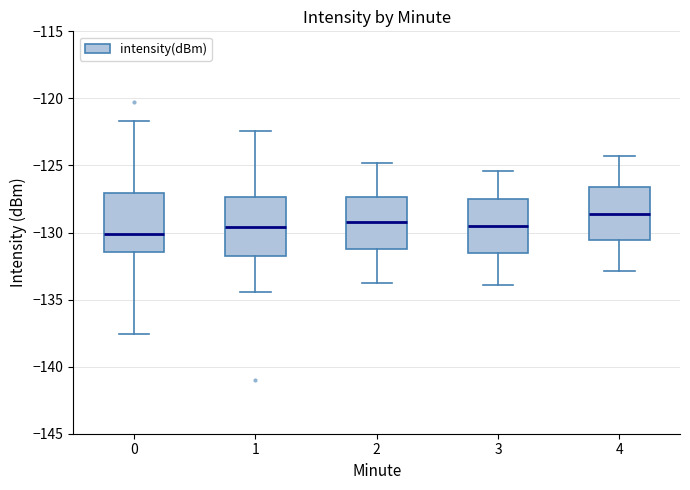

Reading left to right, transcribe this box plot: for each box, give where its median line is, the range the box spans, and where its two whiskers end, as read against the y-axis. The values are not printed on the chart, so give them approximately, as read against the axis.

0: median -130.0, box -131.5 to -127.0, whiskers -137.5 to -121.5
1: median -129.5, box -131.5 to -127.5, whiskers -134.5 to -122.5
2: median -129.0, box -131.0 to -127.5, whiskers -134.0 to -125.0
3: median -129.5, box -131.5 to -127.5, whiskers -134.0 to -125.5
4: median -128.5, box -130.5 to -126.5, whiskers -133.0 to -124.5